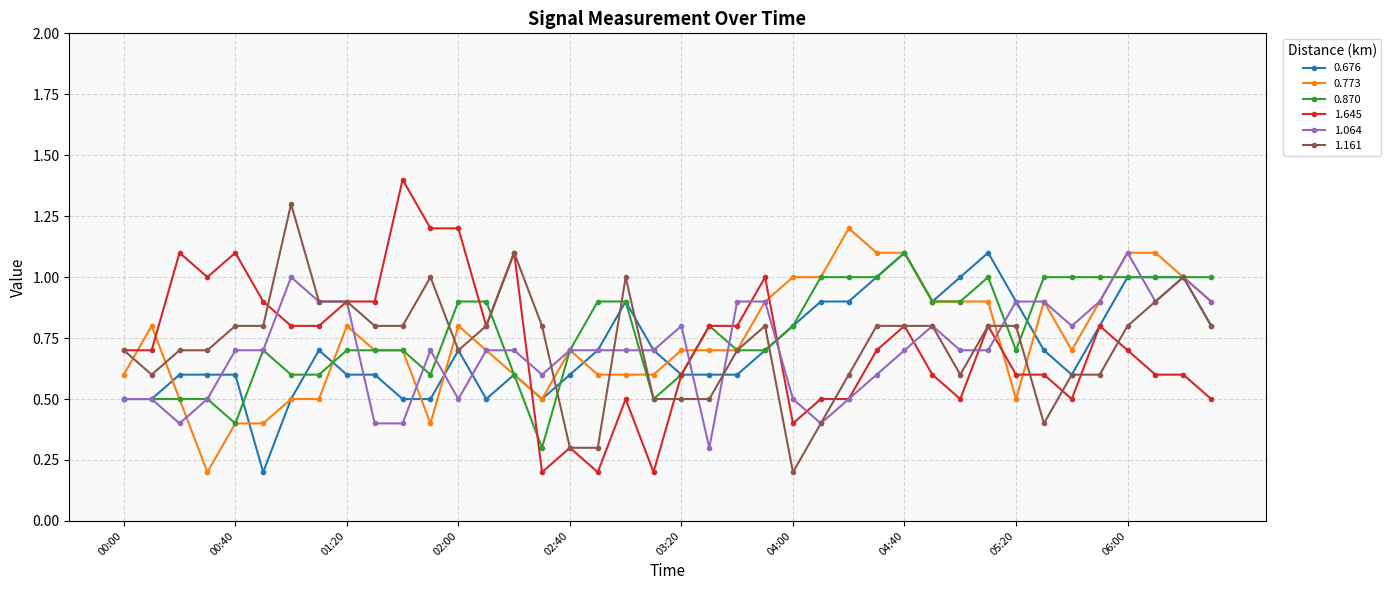

Which series has the widest spread of values?

1.645